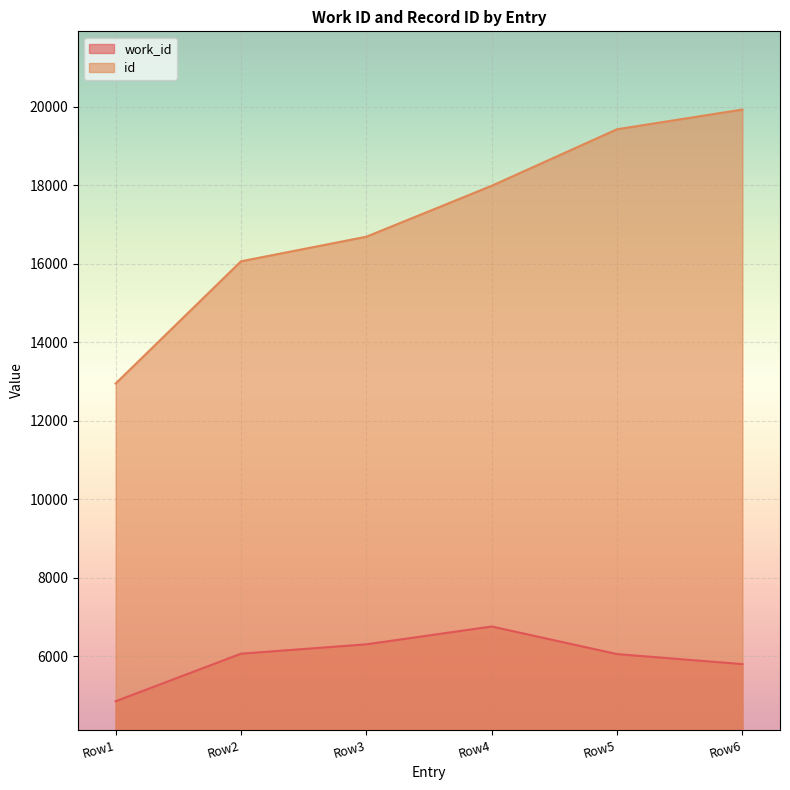

What are all the series names shown in the legend?

work_id, id